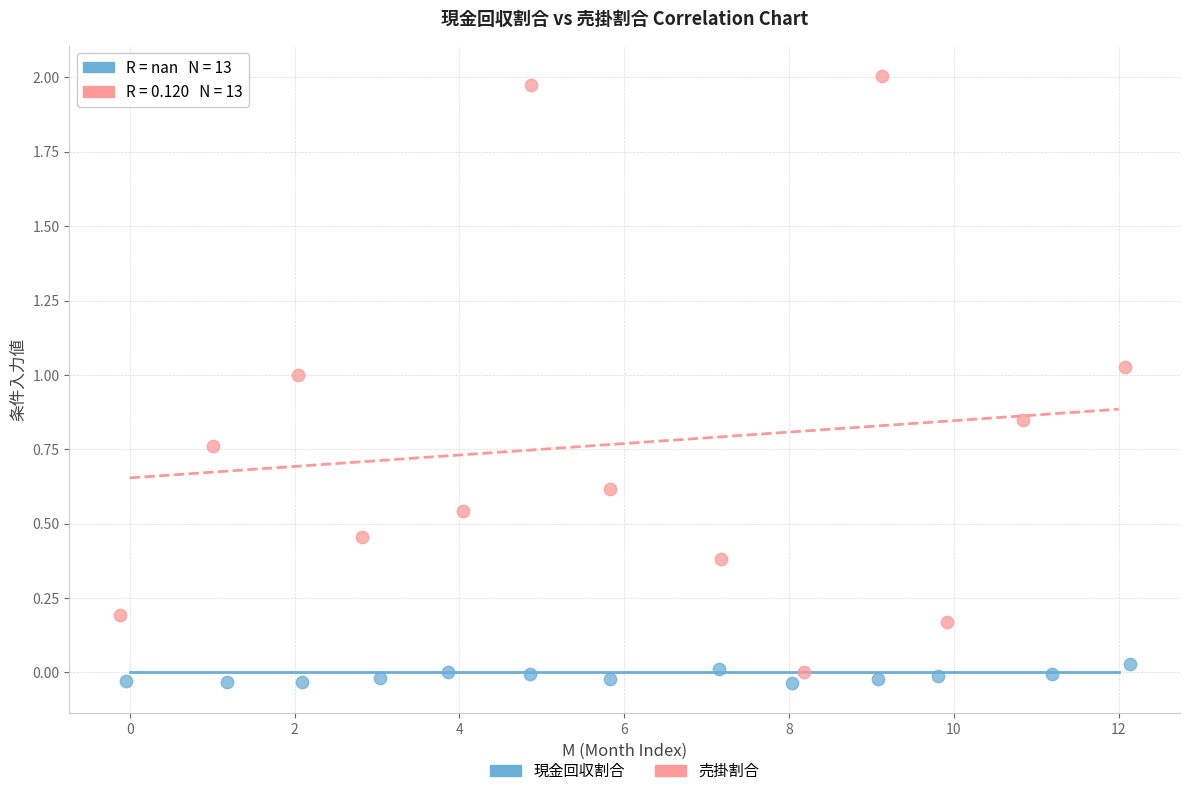

Which series contains the lowest Y value?

現金回収割合